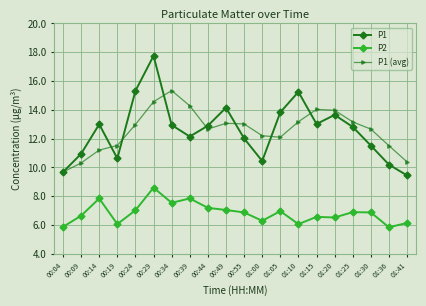

At 00:19, list the series in order from largest to smallest.

P1 (avg), P1, P2